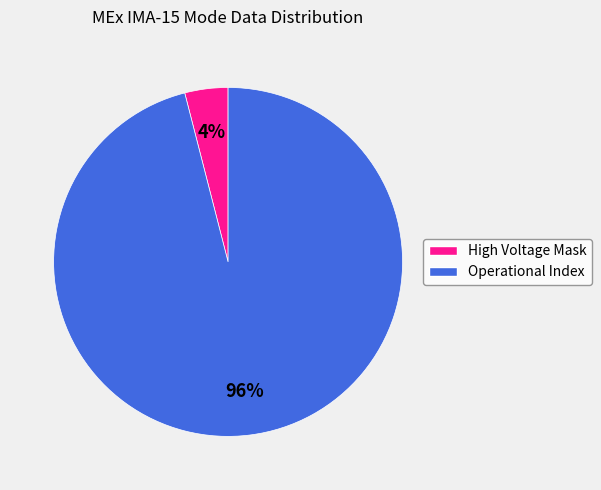

Is the sum of Operational Index and High Voltage Mask greater than half?

Yes